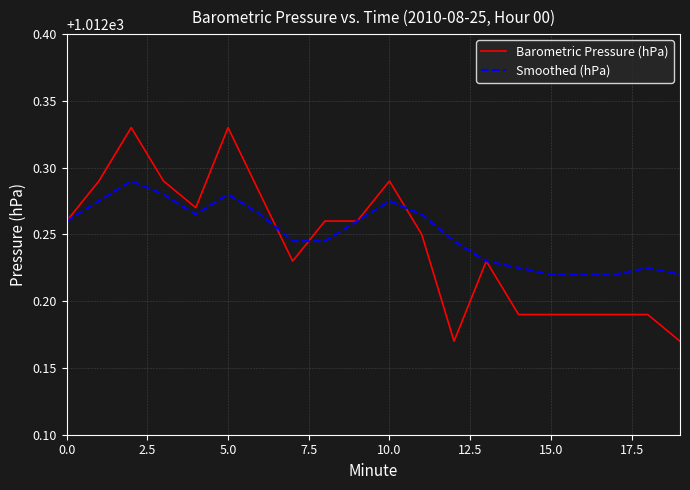

Rank the series by their maximum value, from highest to lowest.

Barometric Pressure (hPa), Smoothed (hPa)